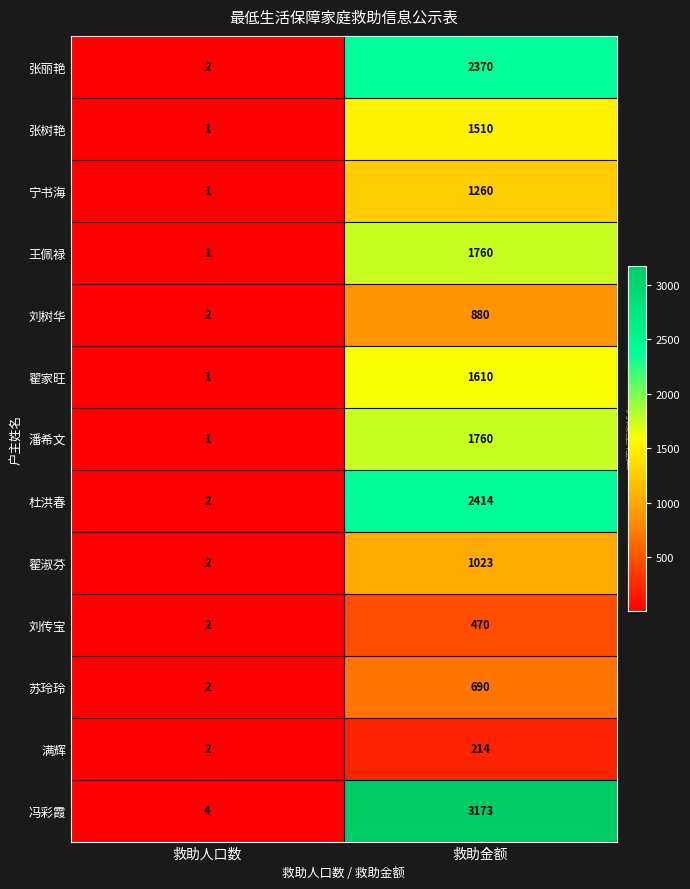

Which series has the widest spread of values?

冯彩霞